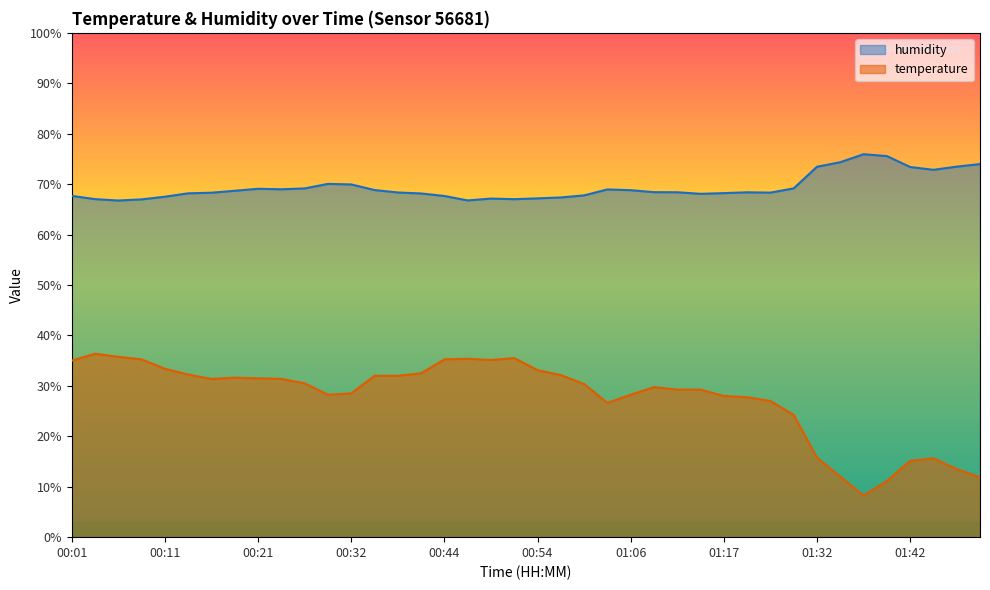

The humidity series shows 68.2 at 00:41. True or false?

True